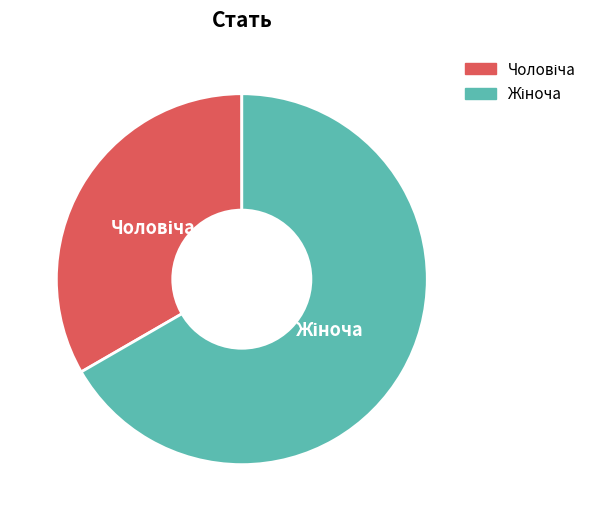

Is there any slice that represents more than half of the pie?

Yes